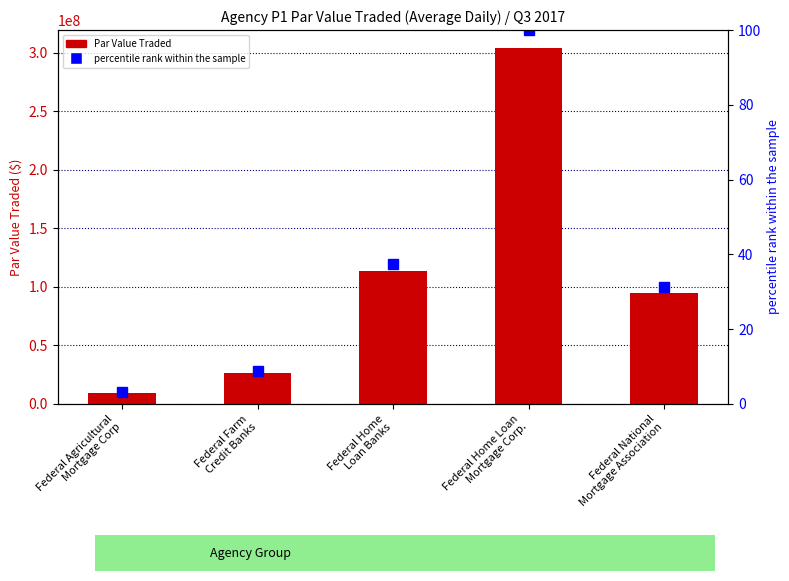

What is the label of the 4th bar from the left?

Federal Home Loan
Mortgage Corp.